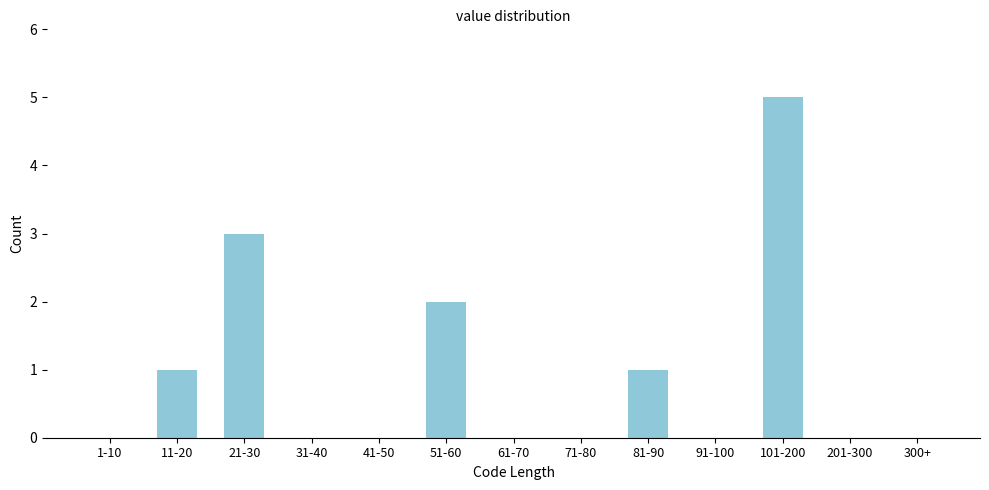

Reading right to left, list all the values displayed in this chart.

300+=0	201-300=0	101-200=5	91-100=0	81-90=1	71-80=0	61-70=0	51-60=2	41-50=0	31-40=0	21-30=3	11-20=1	1-10=0